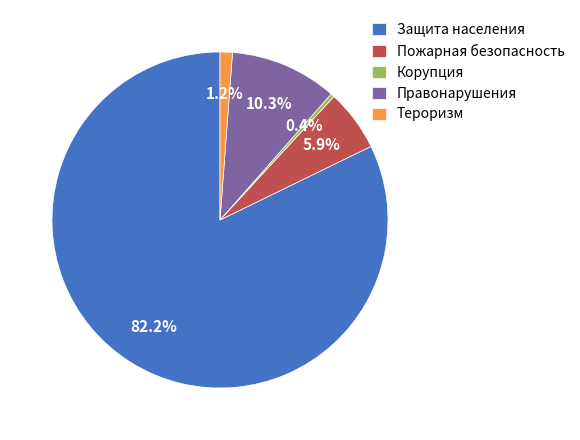

Is Защита населения the majority of the pie?

Yes